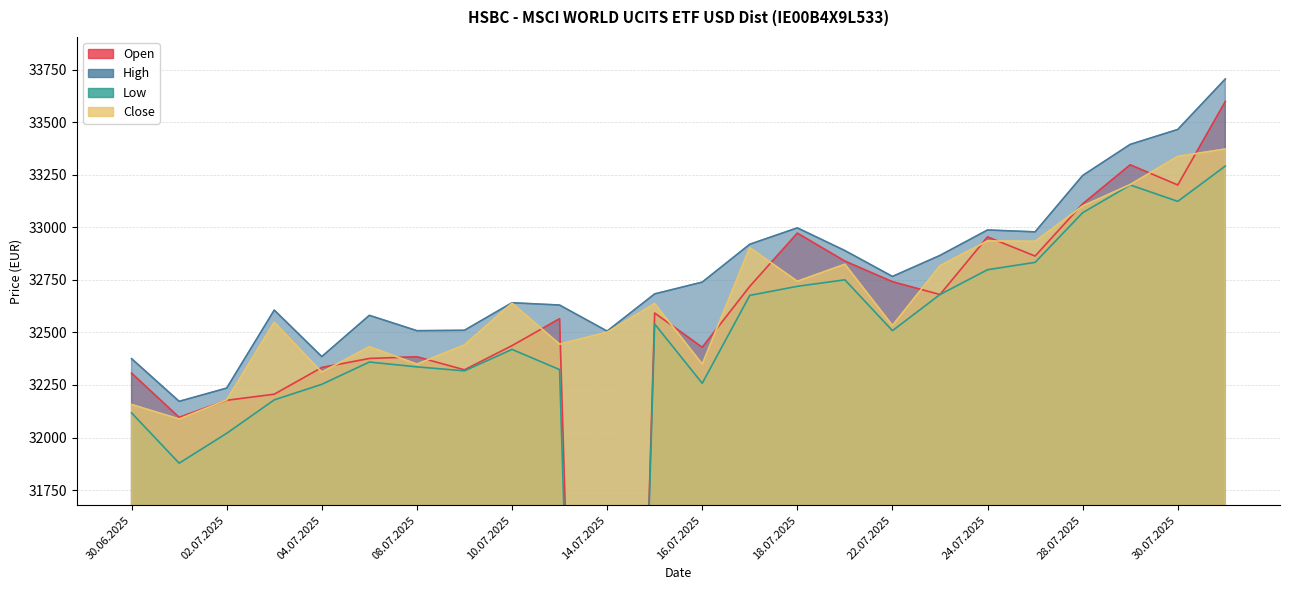

Where is the first local minimum for Low?

01.07.2025